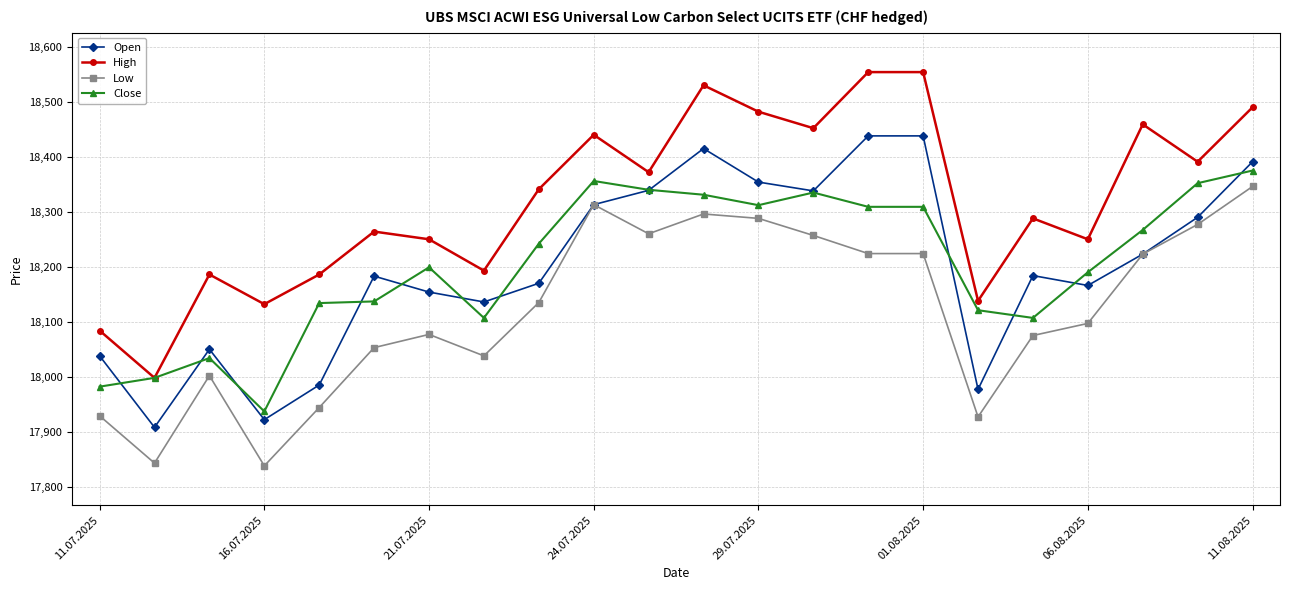

True or false: Close and Low cross at least once.

False